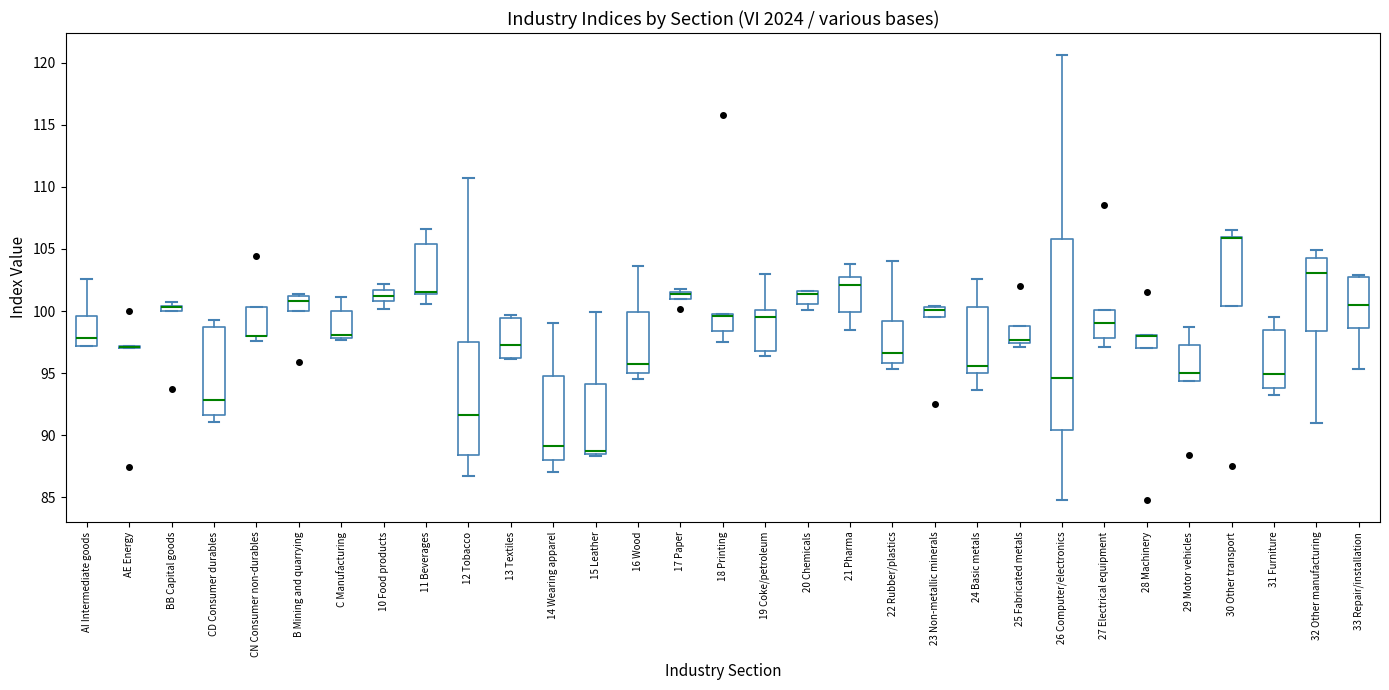

Where does the upper whisker of the box for 24 Basic metals end on the y-axis? The values are not printed on the chart, so give them approximately, as read against the axis.

102.5